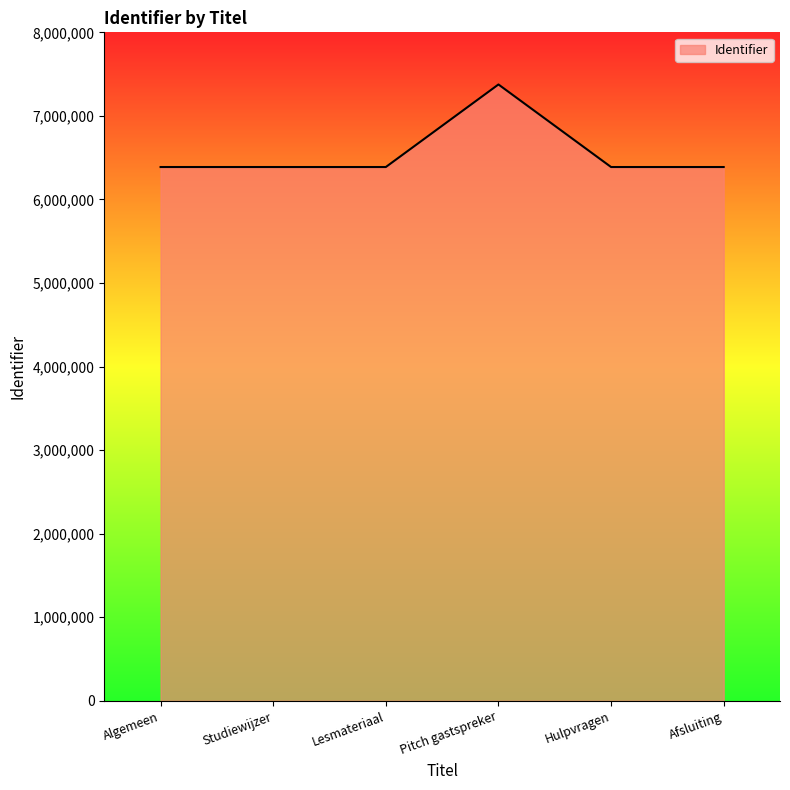

True or false: the data has more than 0 interior local peaks.

True